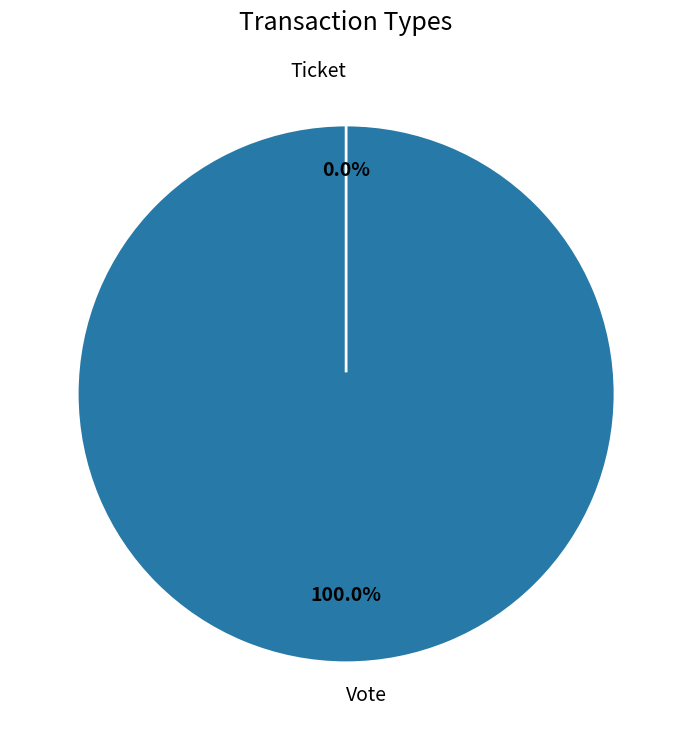

Count the number of slices in the pie.

2